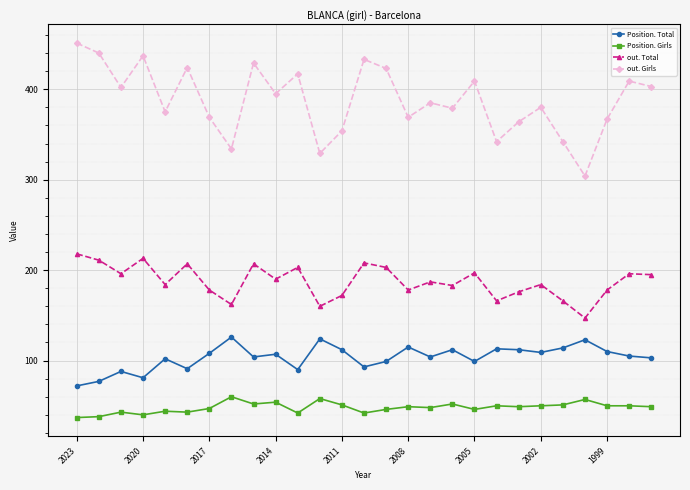

How many lines are shown in the chart?

4